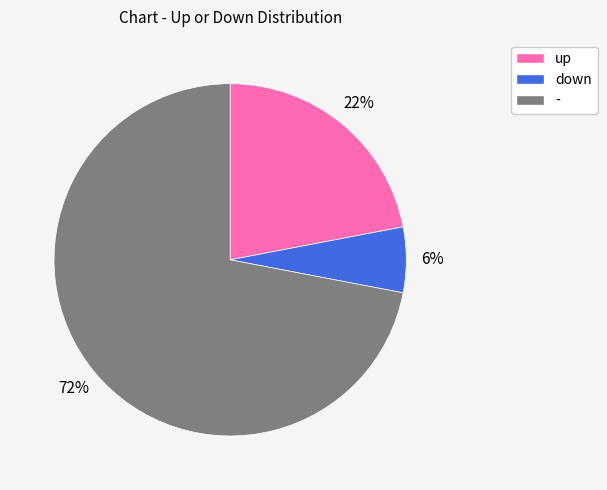

Rank the categories by value from highest to lowest.

-, up, down